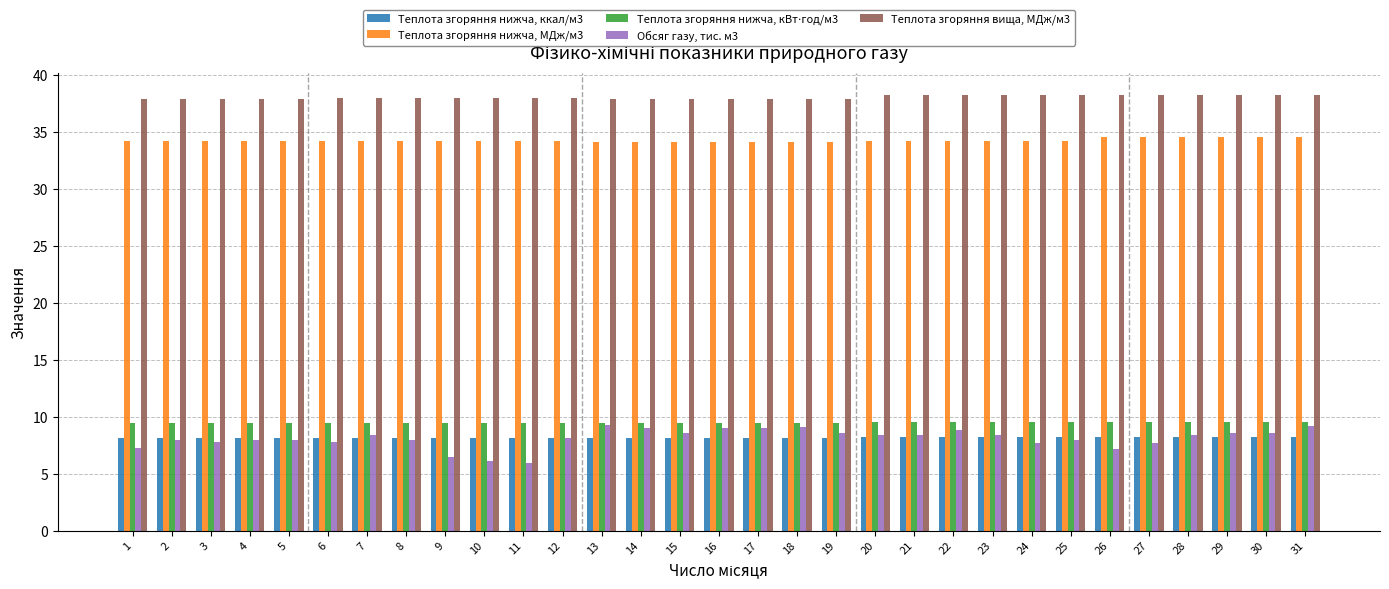

Is it true that Теплота згоряння нижча, МДж/м3 equals 61.6 at 29?

False